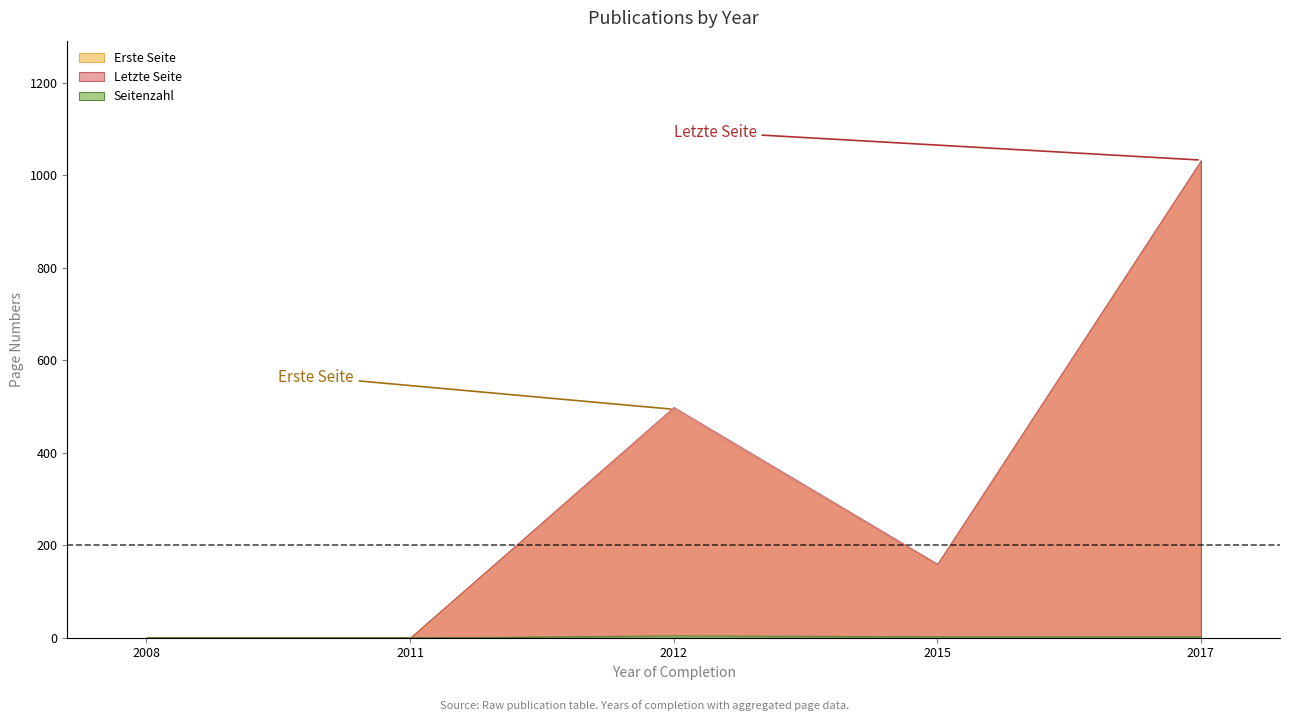

True or false: Seitenzahl and Letzte Seite cross at least once.

False